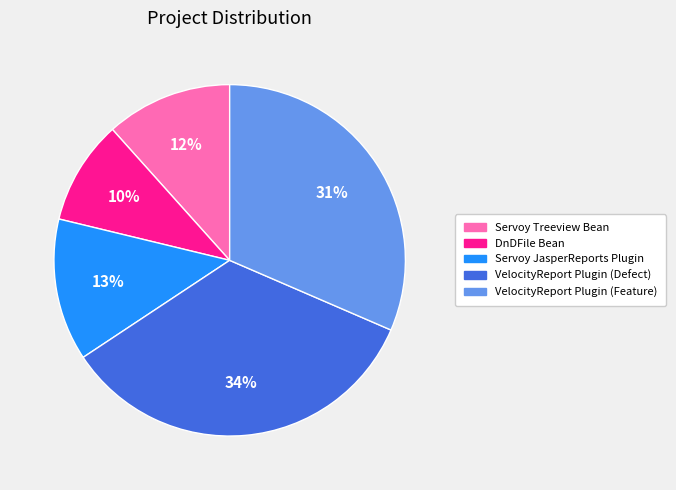

To the nearest percent, what percentage of the pie is VelocityReport Plugin (Feature)?

31%